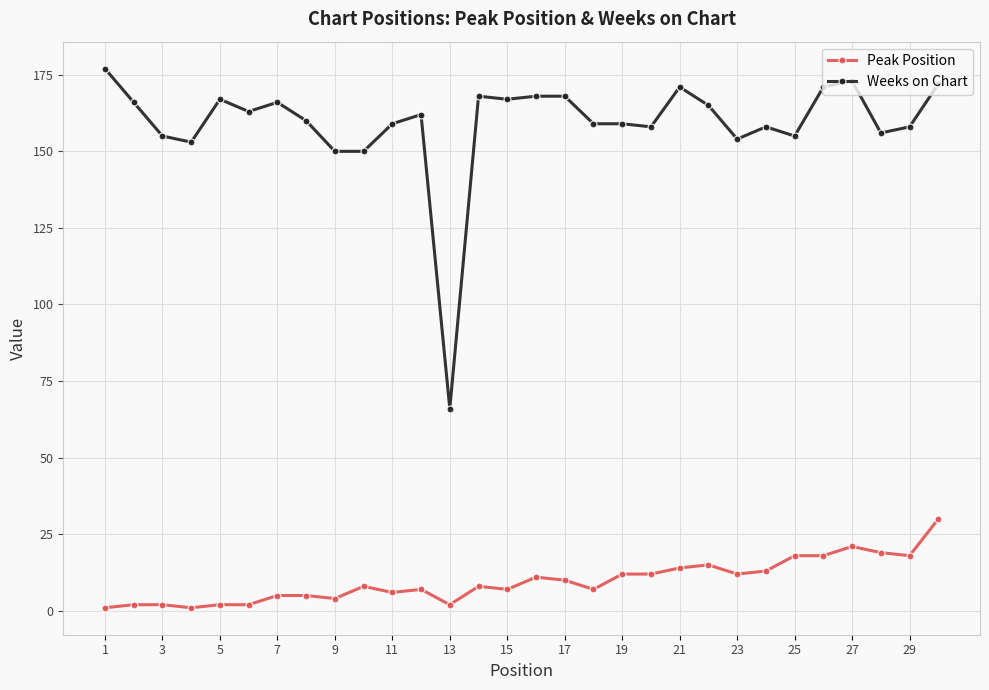

True or false: Peak Position has more than 2 interior local peaks.

True